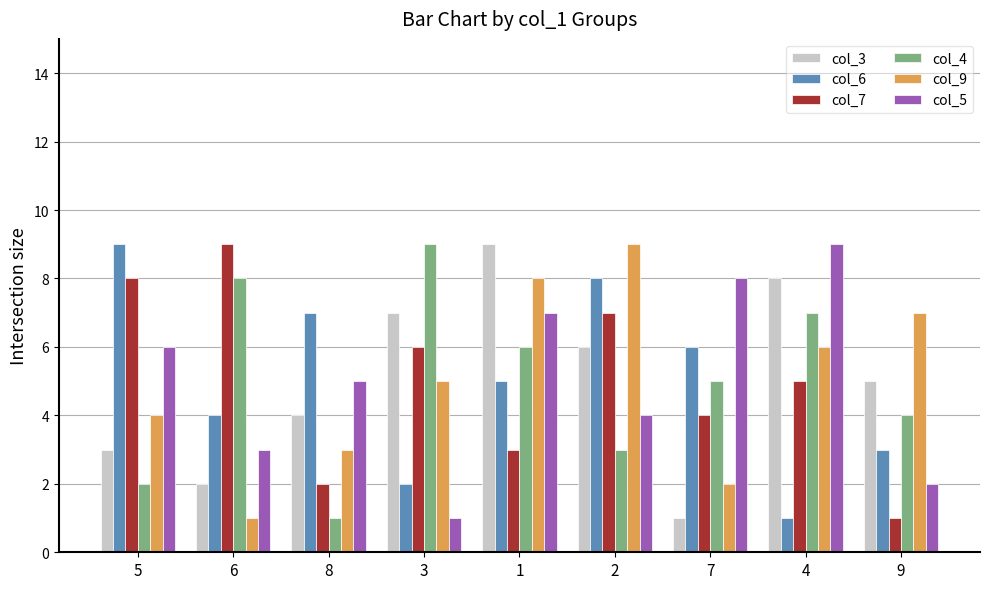

Is the value of col_9 at 7 greater than the value of col_4 at 2?

No